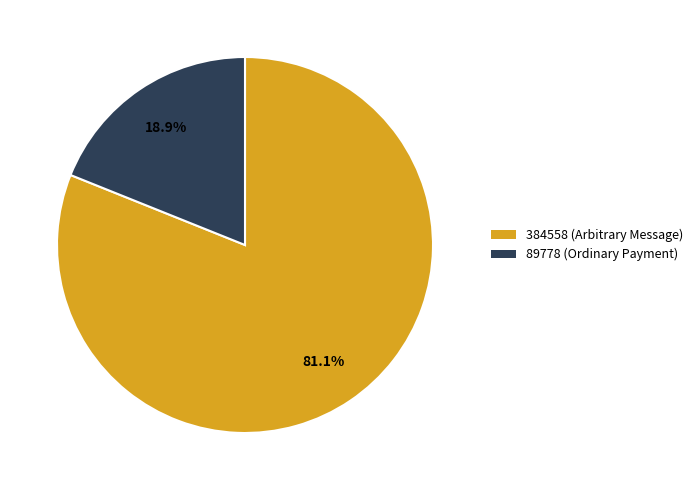

To the nearest percent, what is the combined percentage of 384558 (Arbitrary Message) and 89778 (Ordinary Payment)?

100%